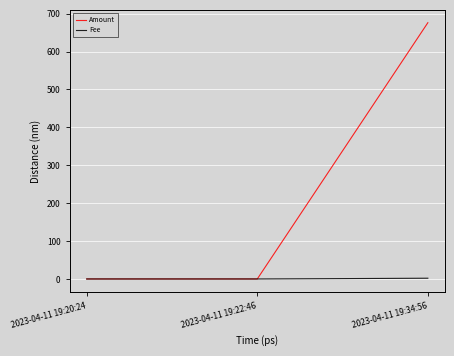

Which category has the highest value across all series?

2023-04-11 19:34:56